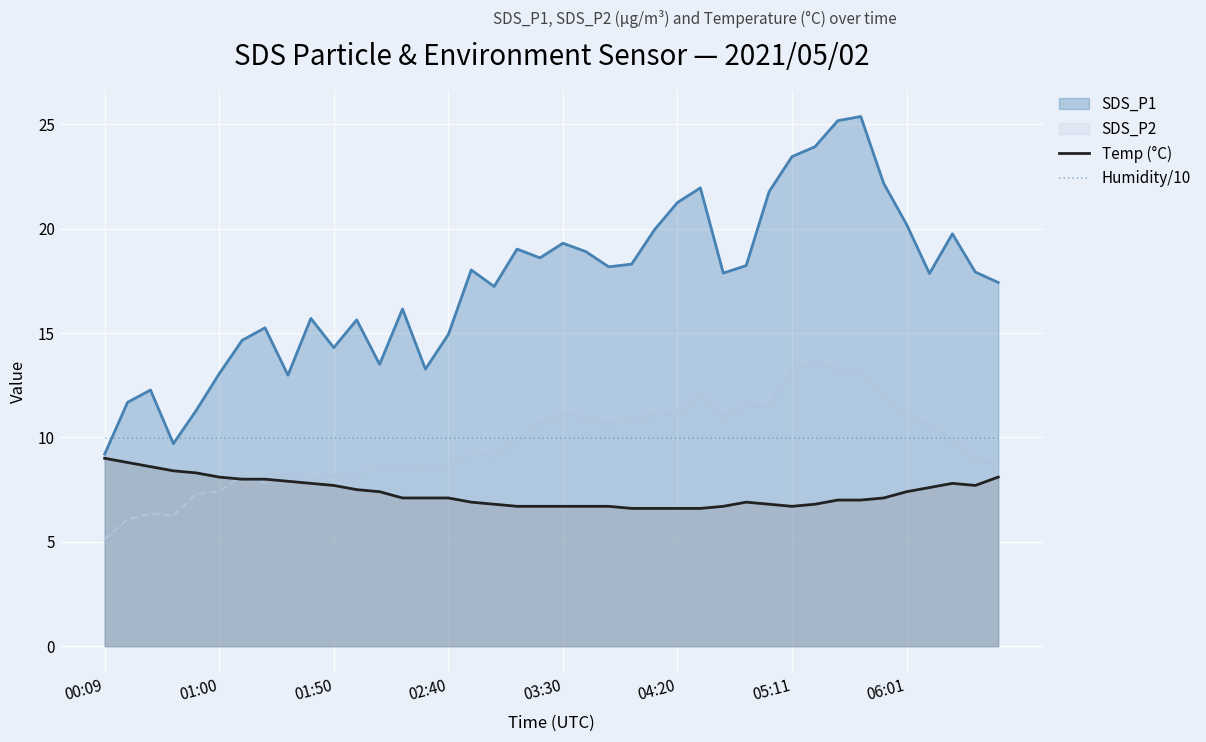

What is the difference between the highest and lowest values at 37?

2.2